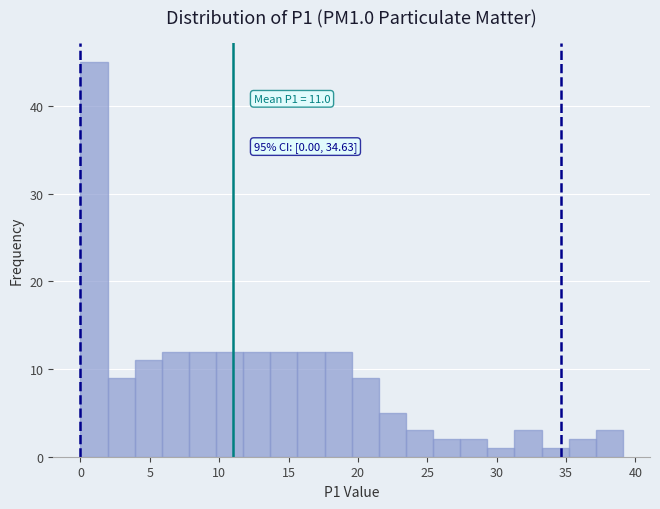

Around what value on the x-axis is the tallest bar? Give the approximate position of its centre, as read against the axis.

1.0